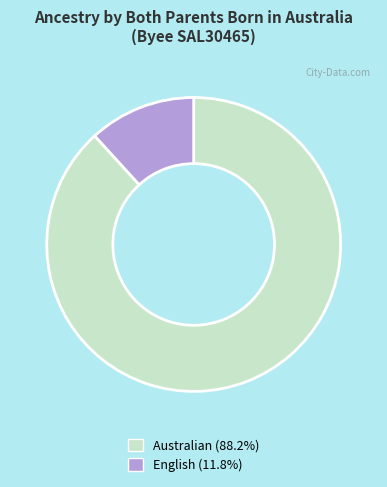

Rank the categories by value from highest to lowest.

Australian, English